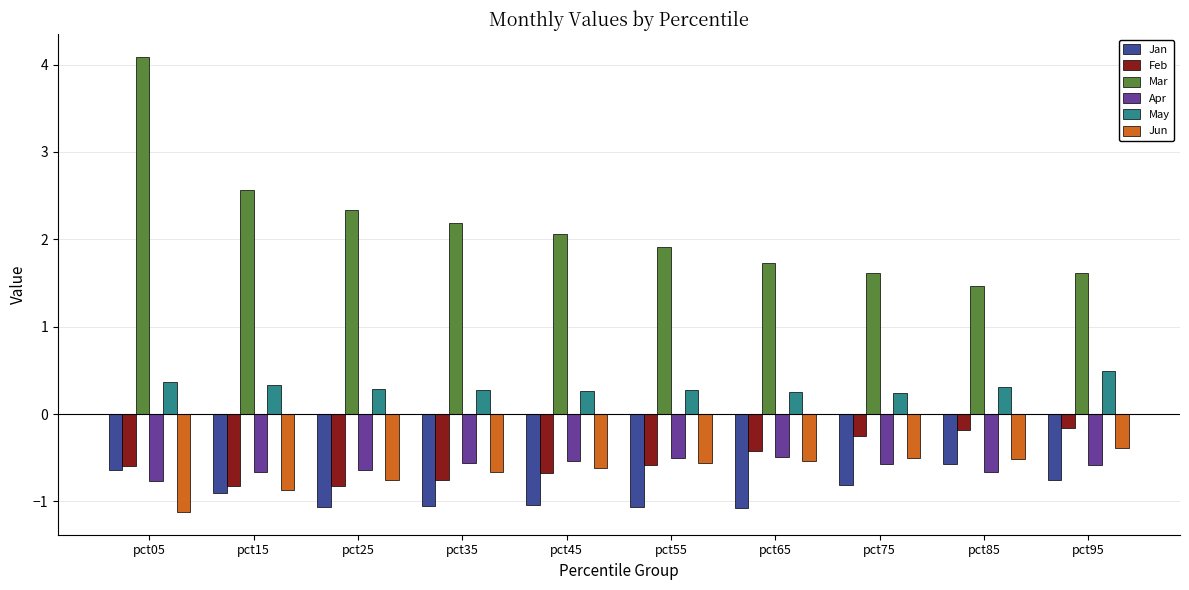

How many bars are there in total?

60